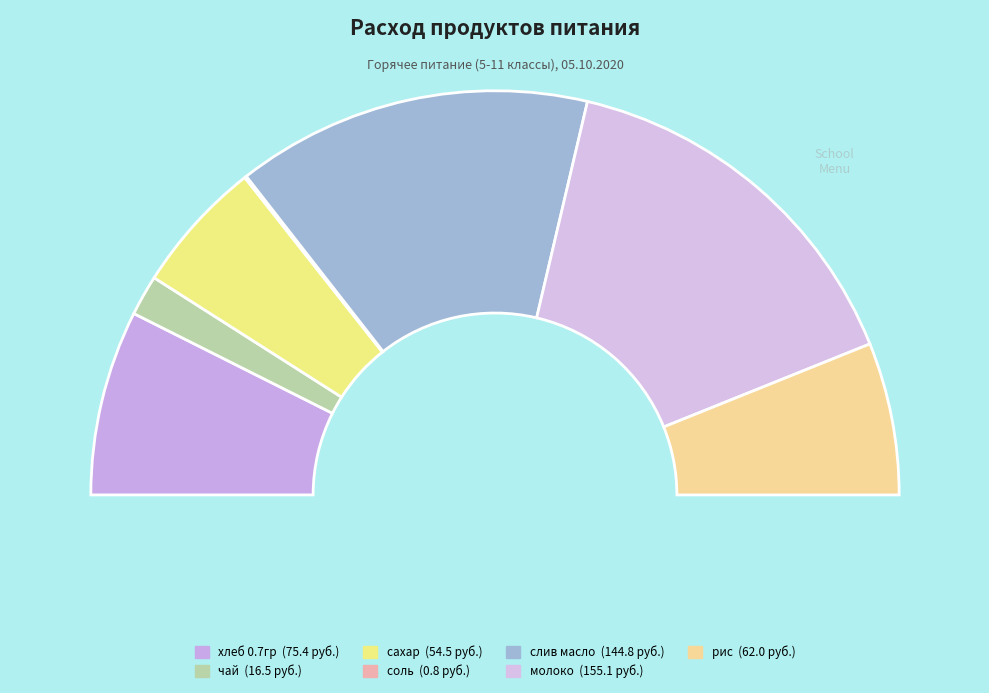

What is the change in value from сахар to слив масло?

+90.4